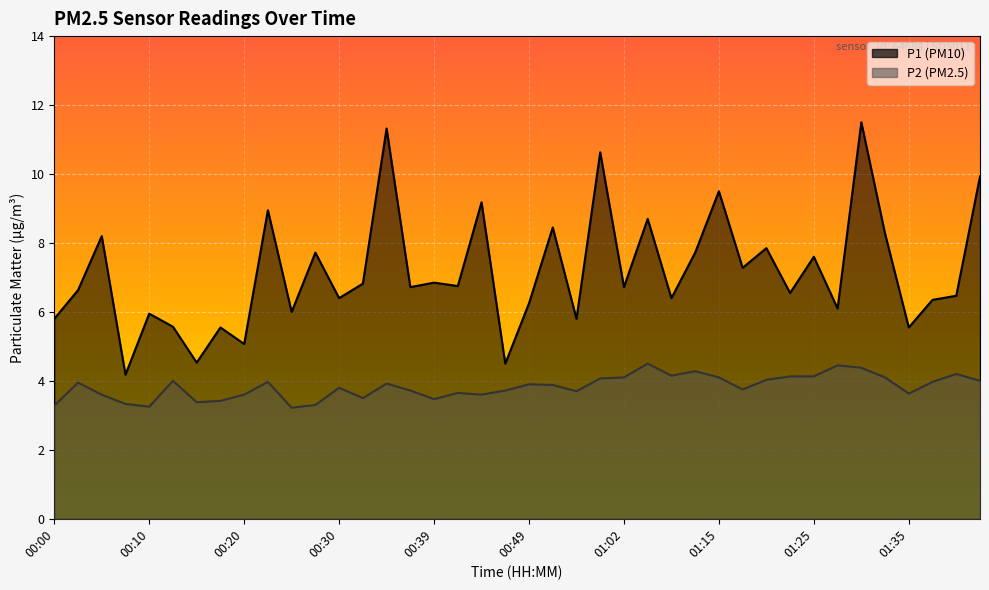

How many lines are shown in the chart?

2